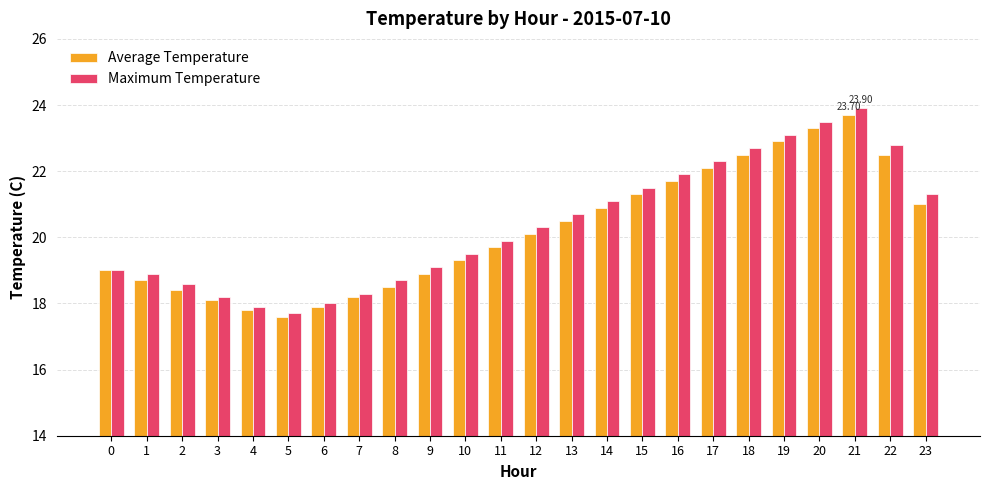

Is the value of Maximum Temperature at 5 greater than the value of Average Temperature at 12?

No